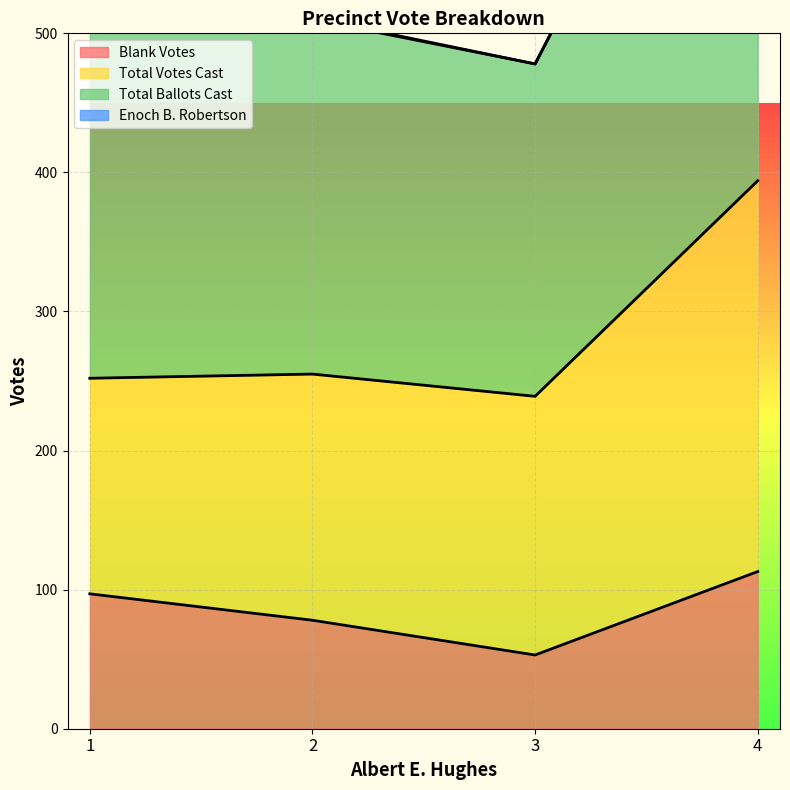

How many Blank Votes values are between 78 and 113?

3